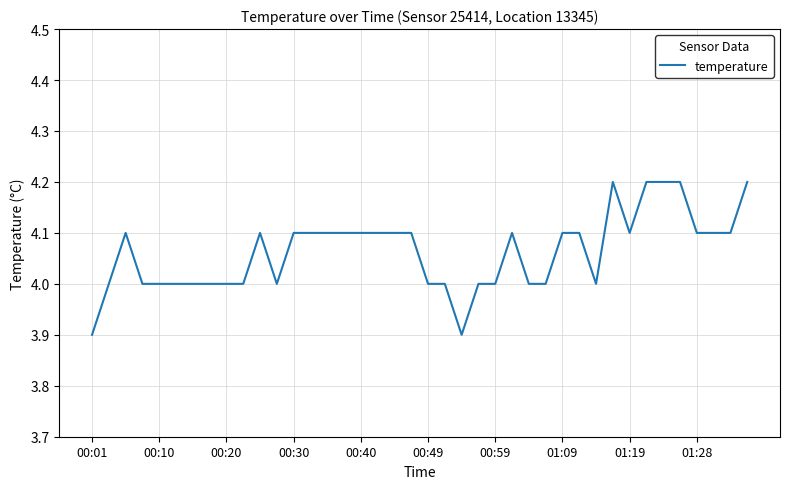

What is the difference between the maximum and second lowest values?

0.3